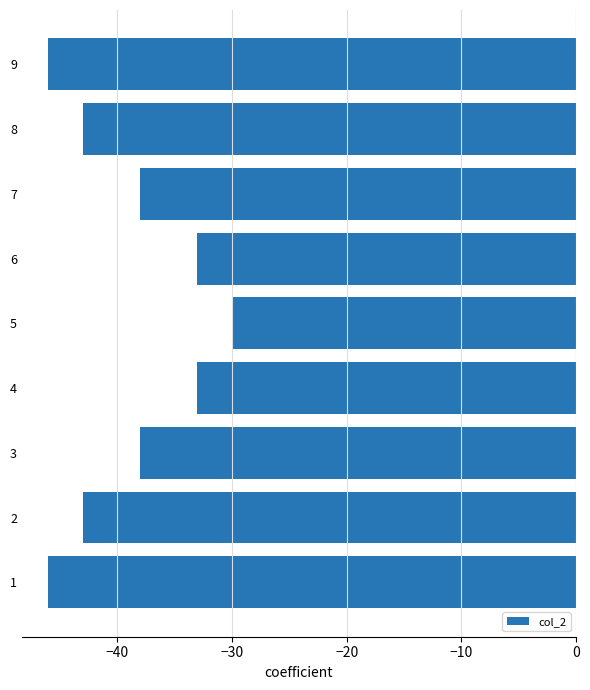

Read the value at 4.

-33.0